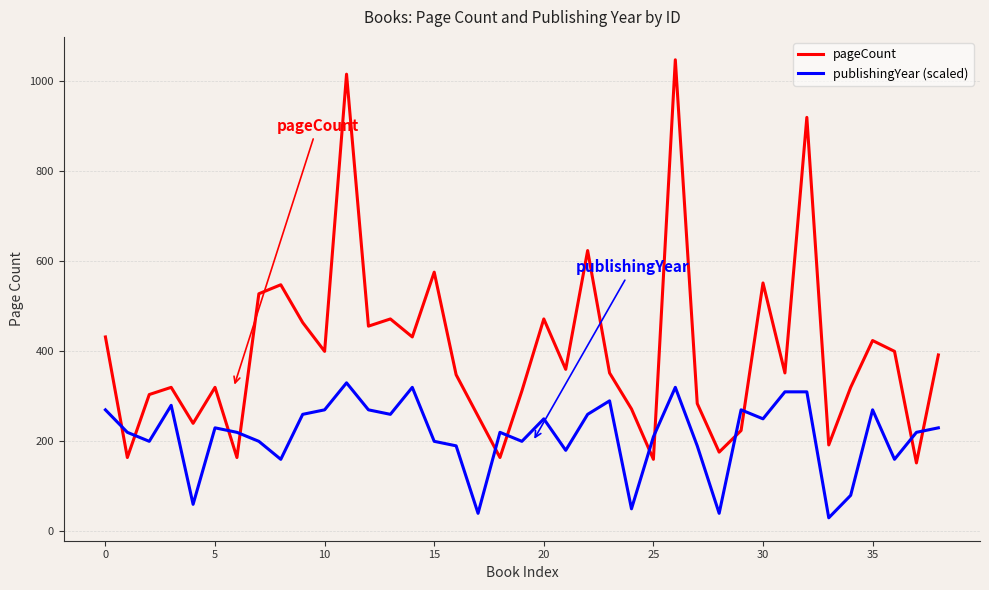

Which series has the largest total across all categories?

pageCount